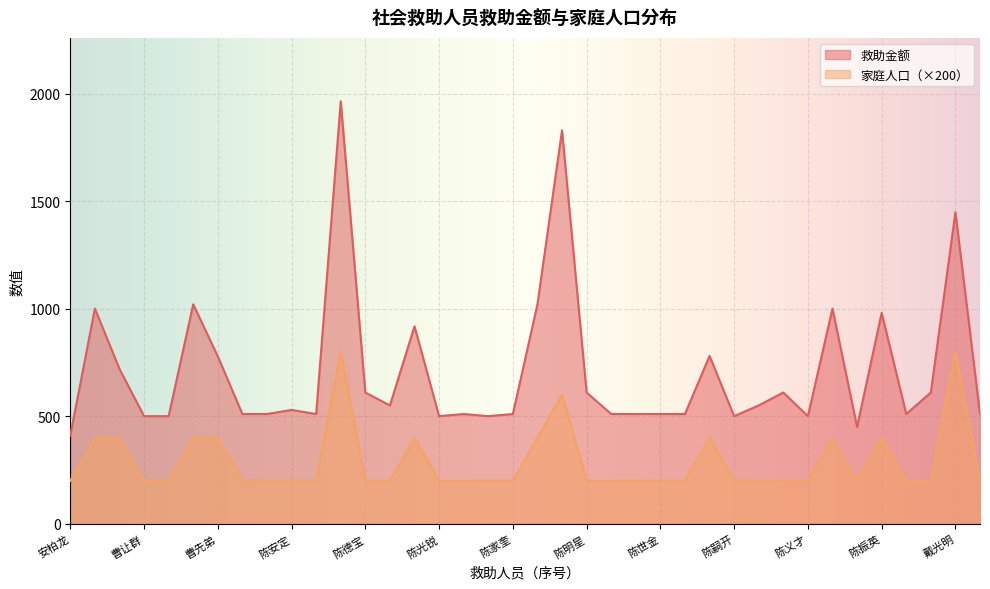

Is it true that 救助金额 equals 510 at 曹友和?

True